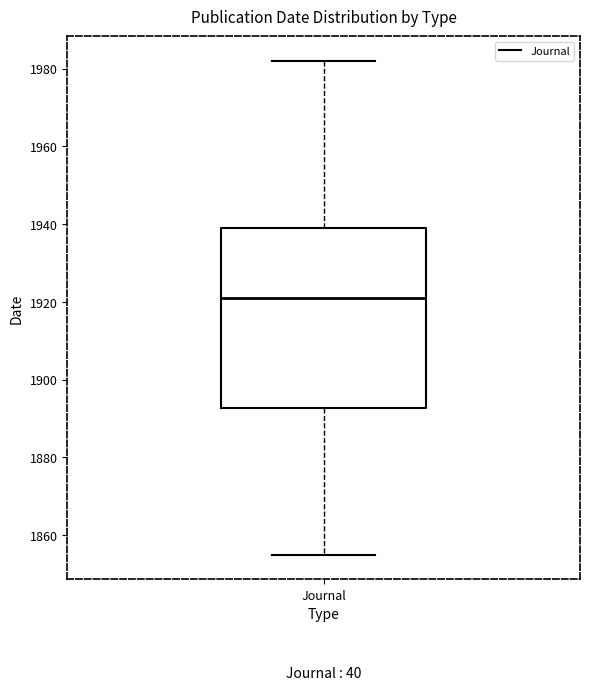

Read this box plot against the y-axis: the position of the median line, the range covered by the box, and the ends of both whiskers. The values are not printed on the chart, so give them approximately, as read against the axis.

median 1922, box 1892 to 1940, whiskers 1856 to 1982